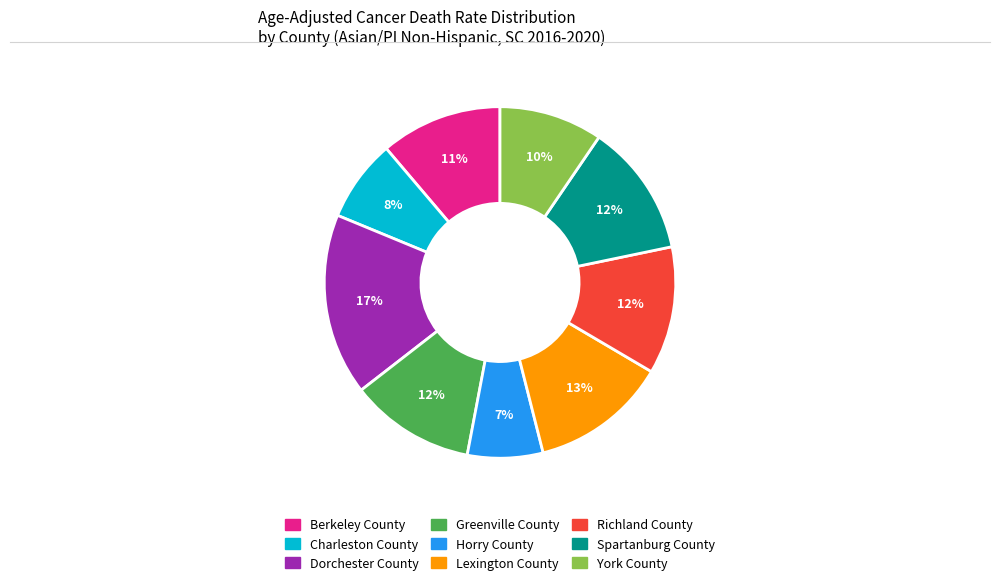

Count the number of slices in the pie.

9